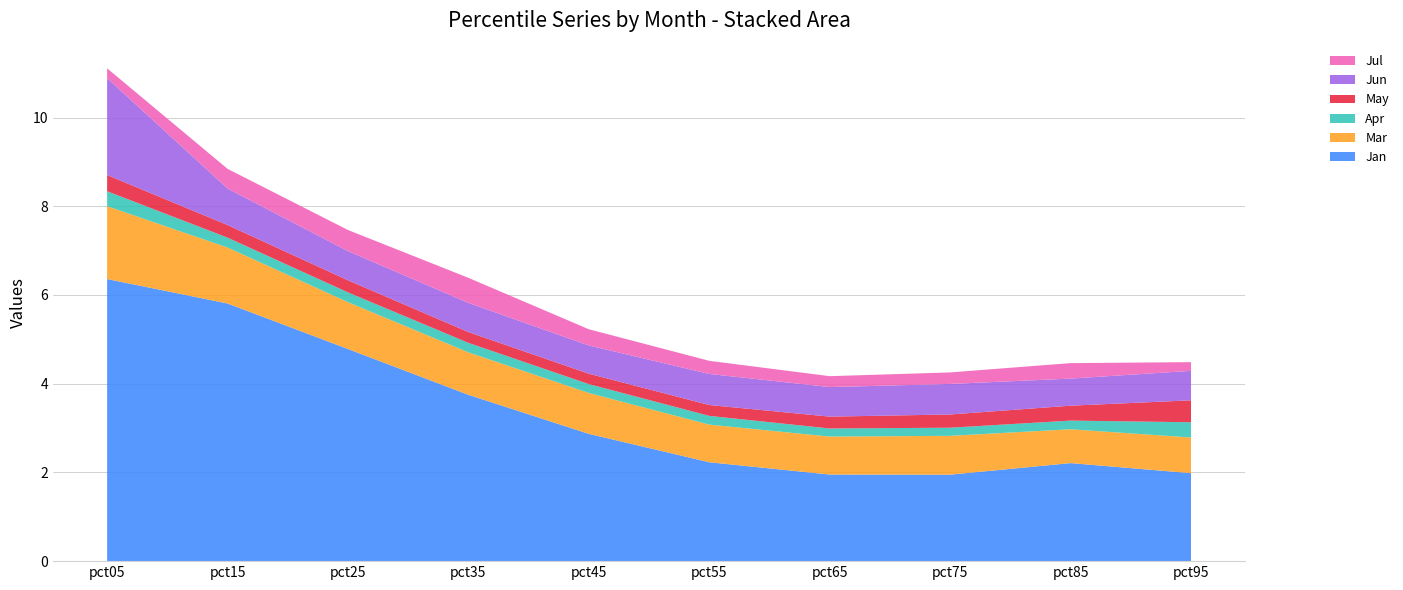

Reading left to right, what are all the values shown in this chart?

Jan: pct05=6.4	pct15=5.8	pct25=4.8	pct35=3.7	pct45=2.9	pct55=2.2	pct65=2.0	pct75=1.9	pct85=2.2	pct95=2.0
Mar: pct05=1.6	pct15=1.3	pct25=1.1	pct35=1.0	pct45=0.9	pct55=0.8	pct65=0.9	pct75=0.9	pct85=0.8	pct95=0.8
Apr: pct05=0.3	pct15=0.2	pct25=0.2	pct35=0.2	pct45=0.2	pct55=0.2	pct65=0.2	pct75=0.2	pct85=0.2	pct95=0.3
May: pct05=0.4	pct15=0.3	pct25=0.3	pct35=0.2	pct45=0.2	pct55=0.2	pct65=0.3	pct75=0.3	pct85=0.3	pct95=0.5
Jun: pct05=2.2	pct15=0.8	pct25=0.7	pct35=0.7	pct45=0.6	pct55=0.7	pct65=0.7	pct75=0.7	pct85=0.6	pct95=0.7
Jul: pct05=0.2	pct15=0.4	pct25=0.5	pct35=0.6	pct45=0.4	pct55=0.3	pct65=0.2	pct75=0.3	pct85=0.3	pct95=0.2